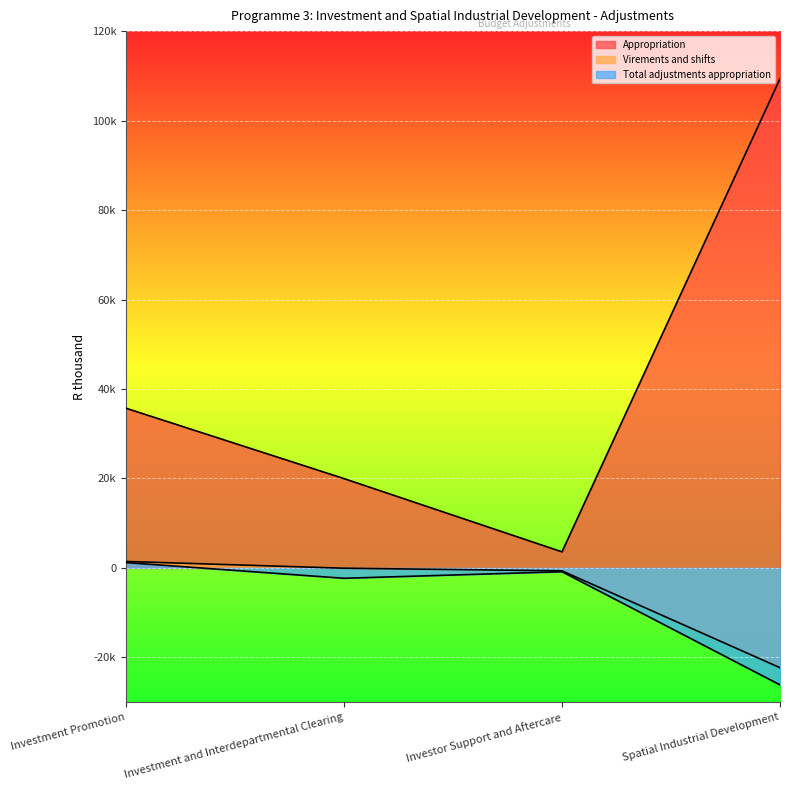

How many interior local peaks does the Total adjustments appropriation series have?

1